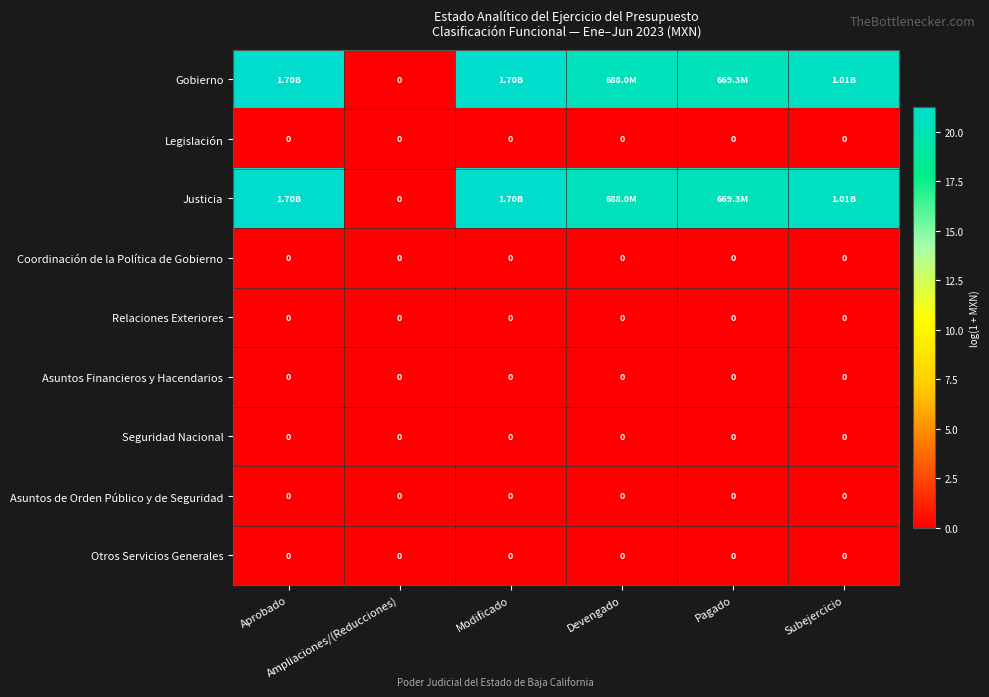

What is the total value across all series at Modificado?

42.5